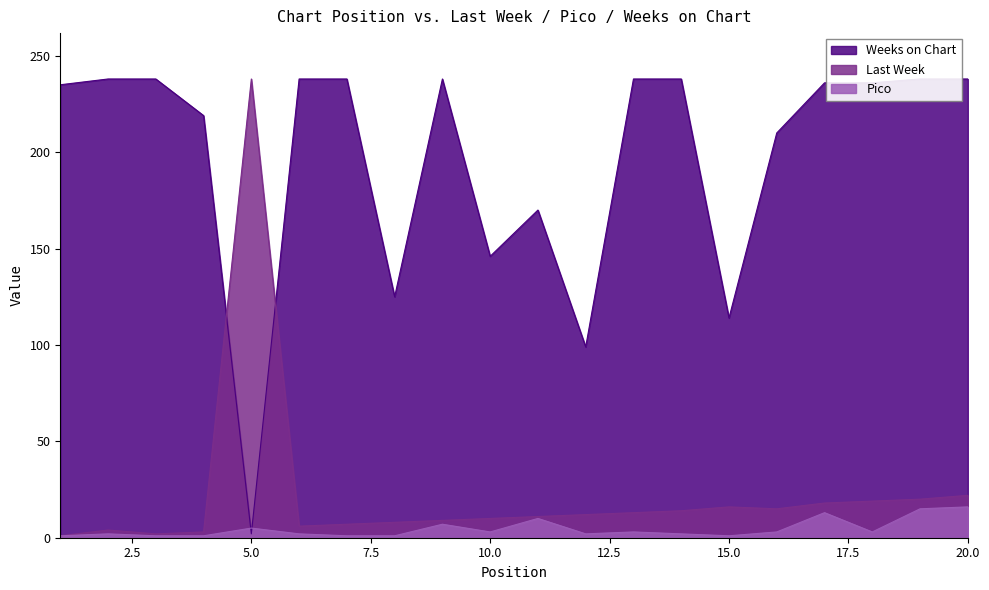

Is the value of Last Week at 18 greater than the value of Weeks on Chart at 10?

No